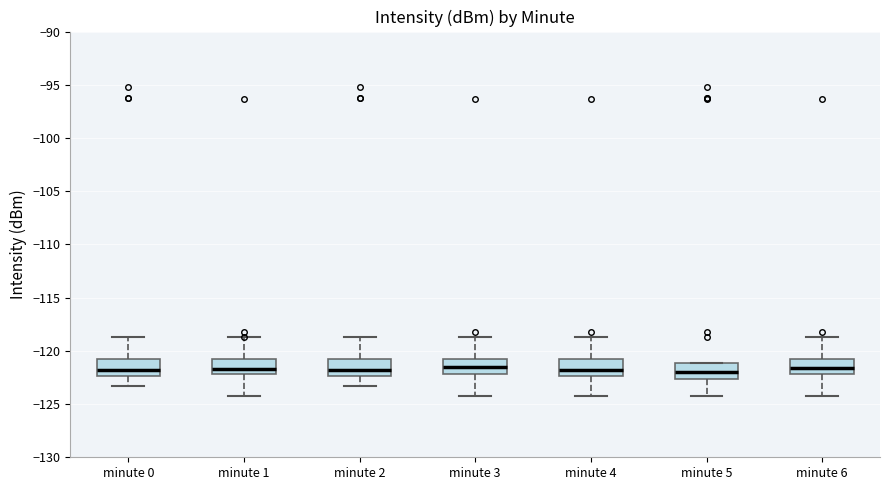

Reading left to right, read every box against the y-axis: the position of its median line, the range the box covers, and the ends of its whiskers. The values are not printed on the chart, so give them approximately, as read against the axis.

minute 0: median -122.0, box -122.5 to -120.5, whiskers -123.5 to -118.5
minute 1: median -121.5, box -122.0 to -121.0, whiskers -124.0 to -118.5
minute 2: median -122.0, box -122.5 to -120.5, whiskers -123.5 to -118.5
minute 3: median -121.5, box -122.0 to -120.5, whiskers -124.0 to -118.5
minute 4: median -122.0, box -122.5 to -120.5, whiskers -124.0 to -118.5
minute 5: median -122.0, box -122.5 to -121.0, whiskers -124.0 to -121.0
minute 6: median -121.5, box -122.0 to -120.5, whiskers -124.0 to -118.5